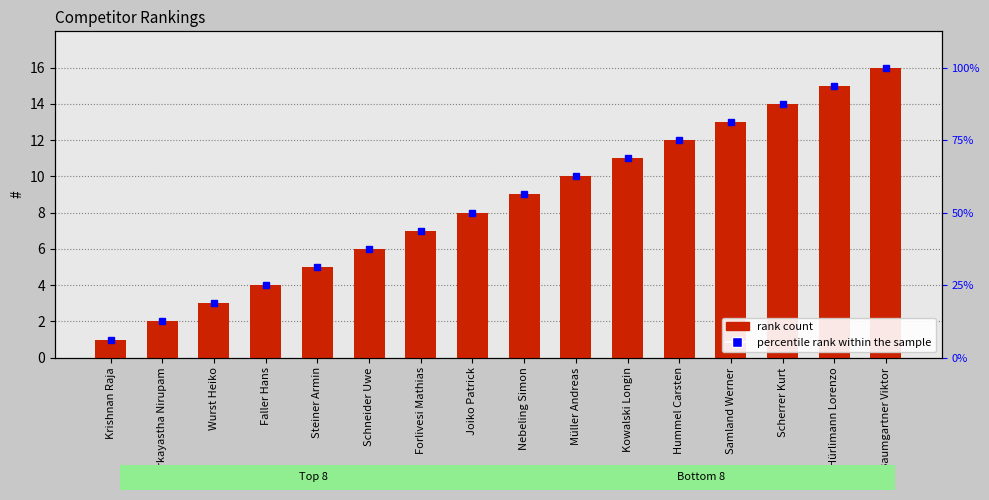

What is the value of the 14th bar from the left?

14